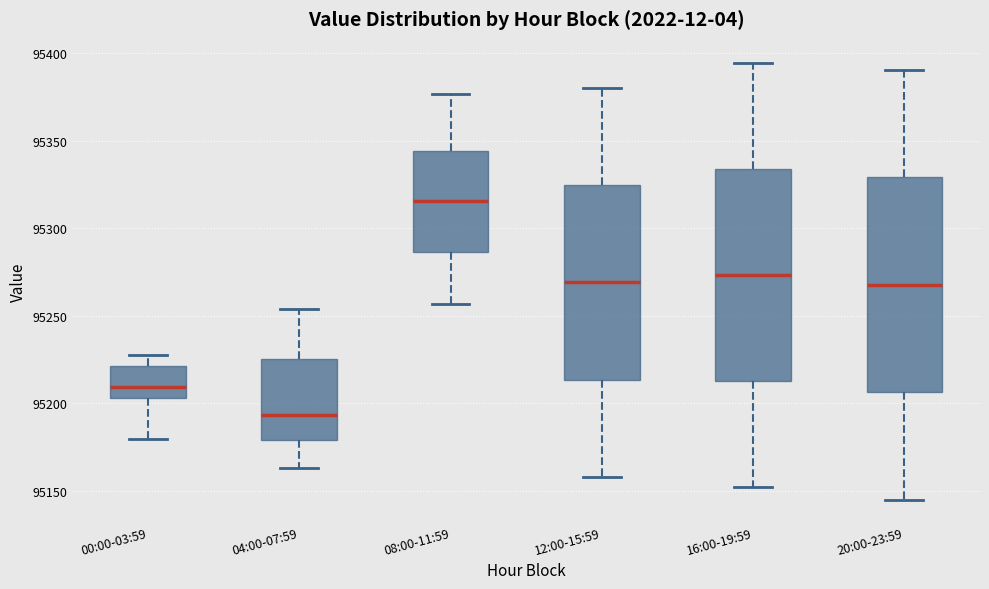

Which box has the lowest median line?

04:00-07:59